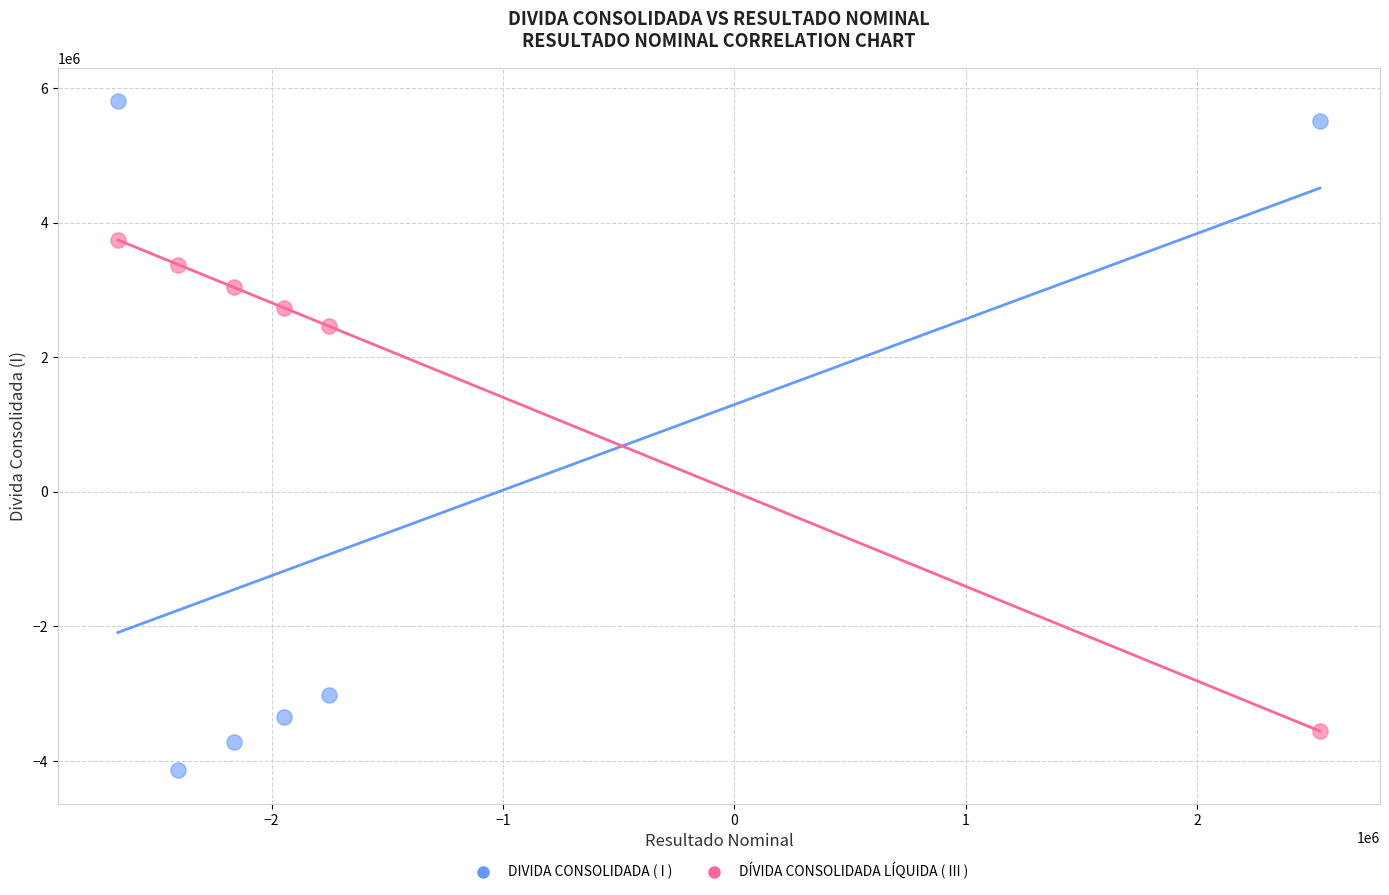

What are all the series names shown in the legend?

DIVIDA CONSOLIDADA ( I ), DÍVIDA CONSOLIDADA LÍQUIDA ( III )